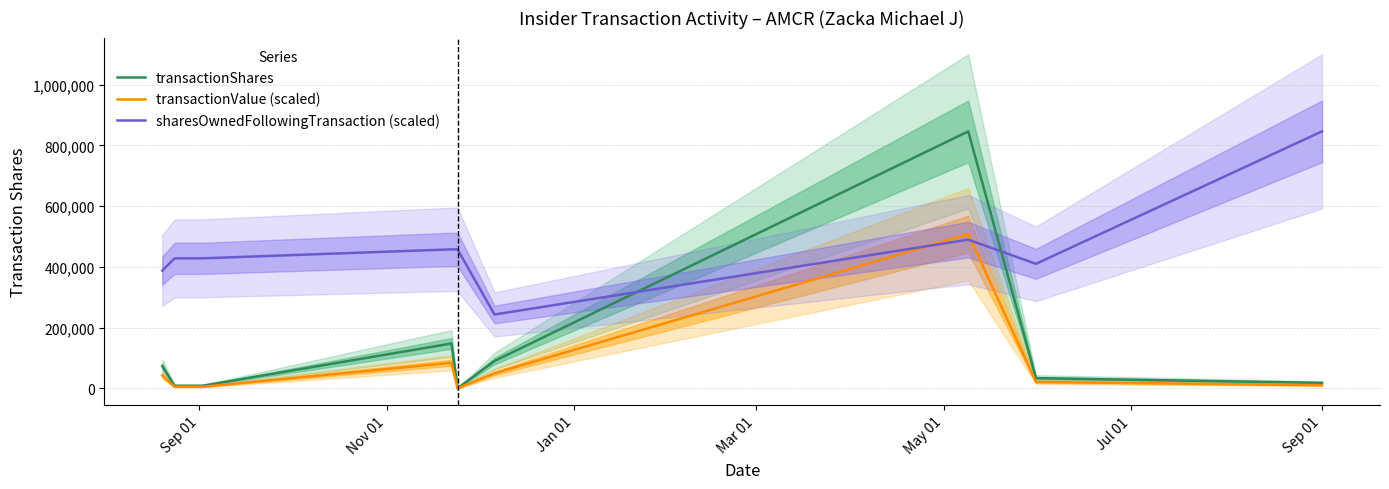

After their last crossing, which series has the higher values: sharesOwnedFollowingTransaction (scaled) or transactionShares?

sharesOwnedFollowingTransaction (scaled)